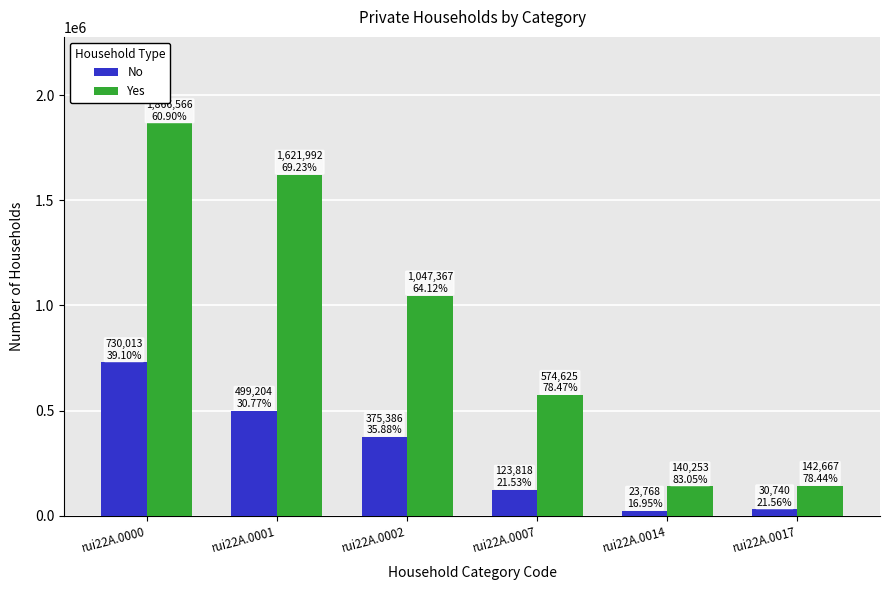

What is the difference between the maximum and minimum values in the Yes series?

1726313